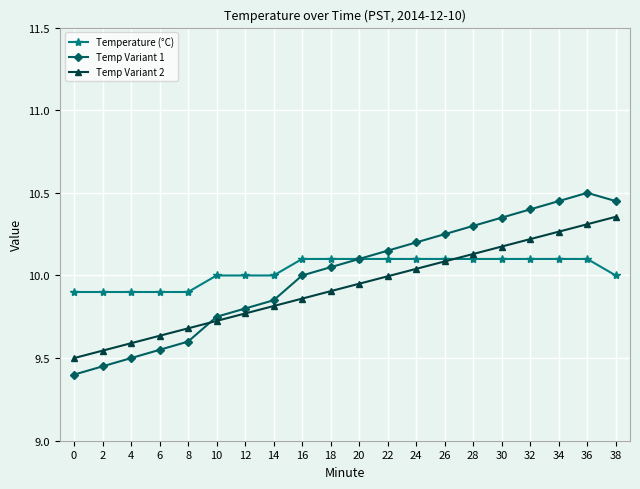

Is it true that Temp Variant 2 equals 9.8 at 14?

True